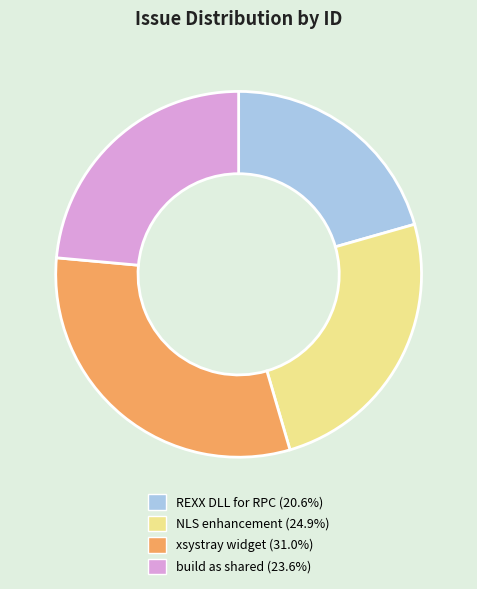

Is there any slice that represents more than half of the pie?

No